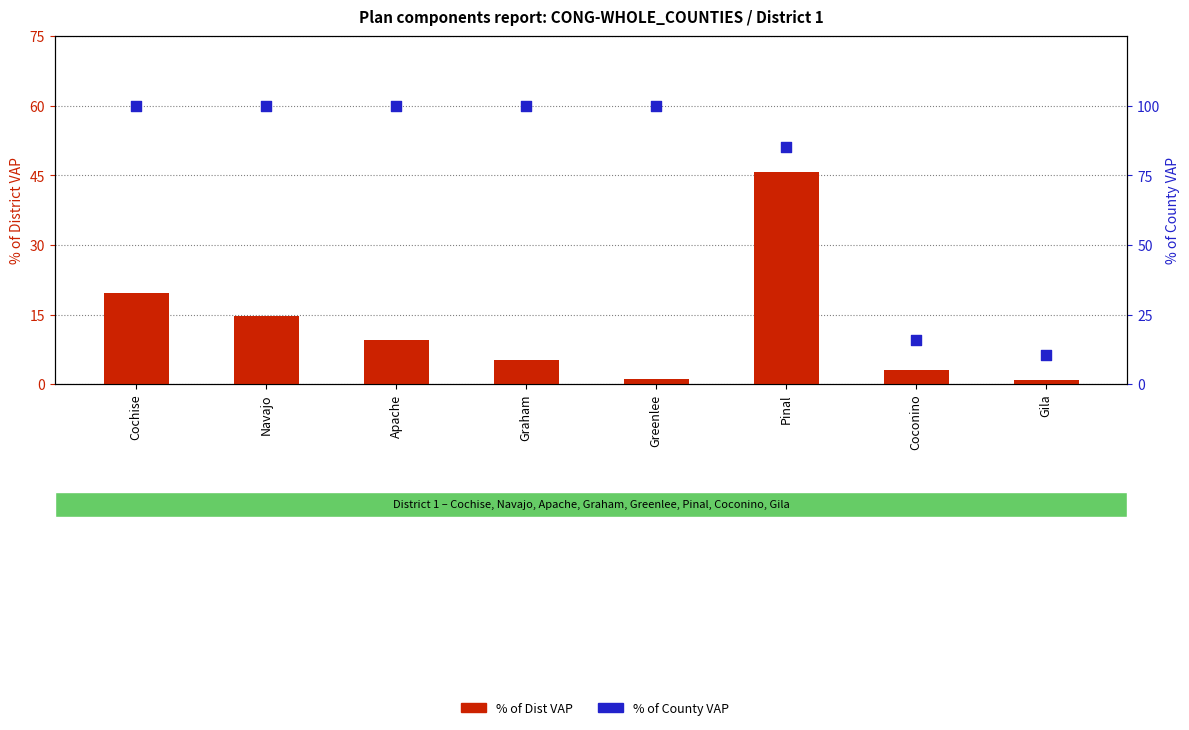

Which series reaches the maximum Y coordinate?

% of County VAP